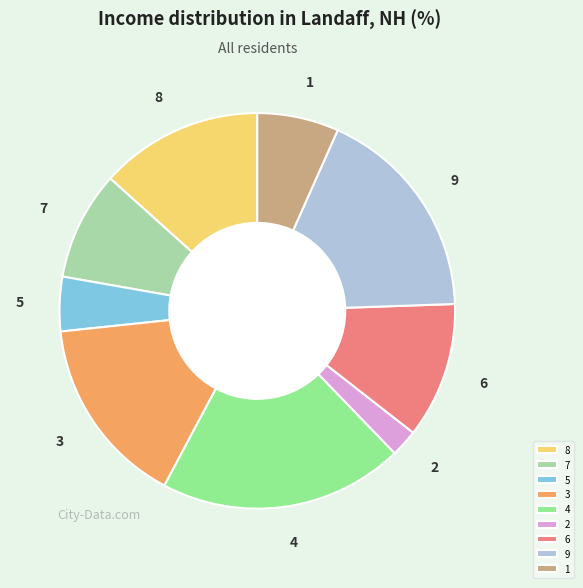

Which slice is the smallest?

2